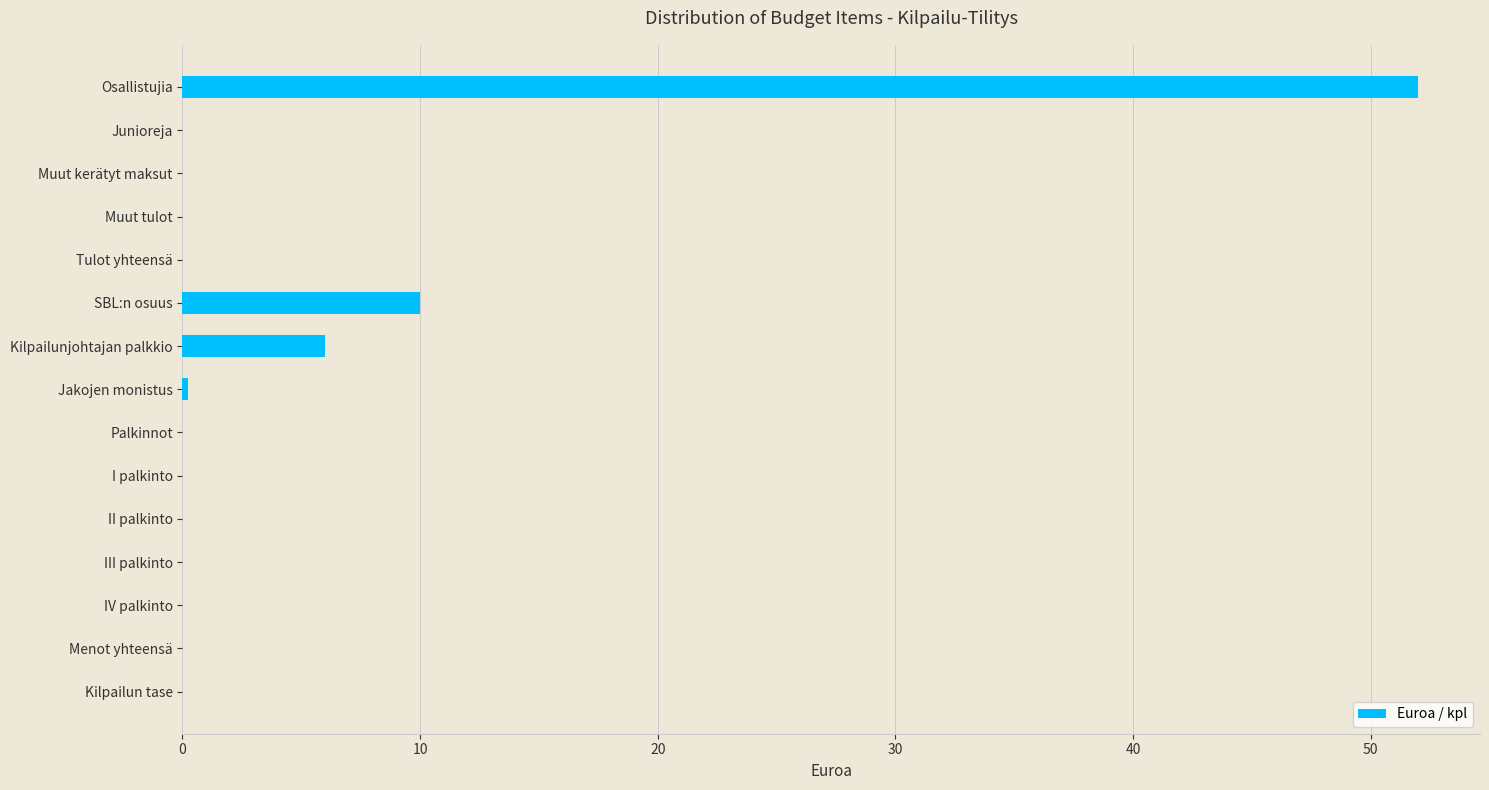

Which category has the highest value across all series?

Osallistujia